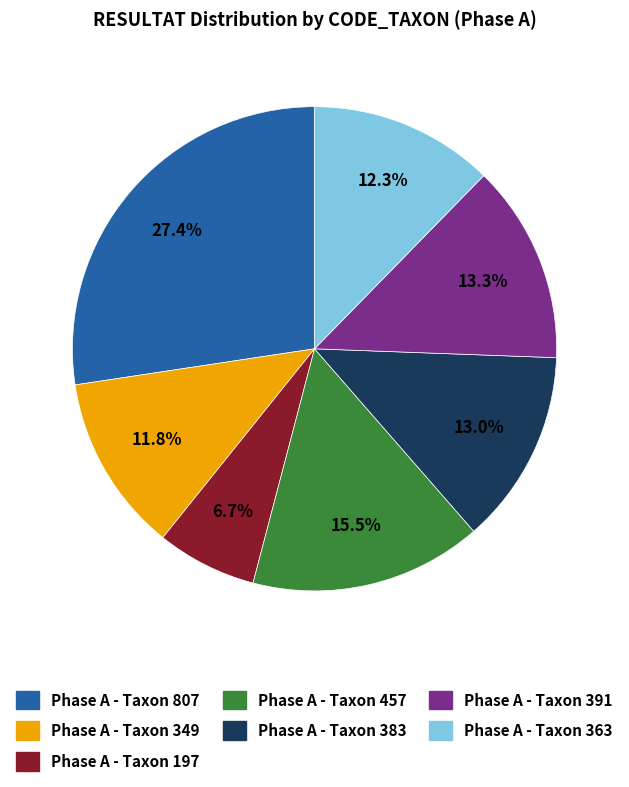

Is there a majority slice in this chart?

No